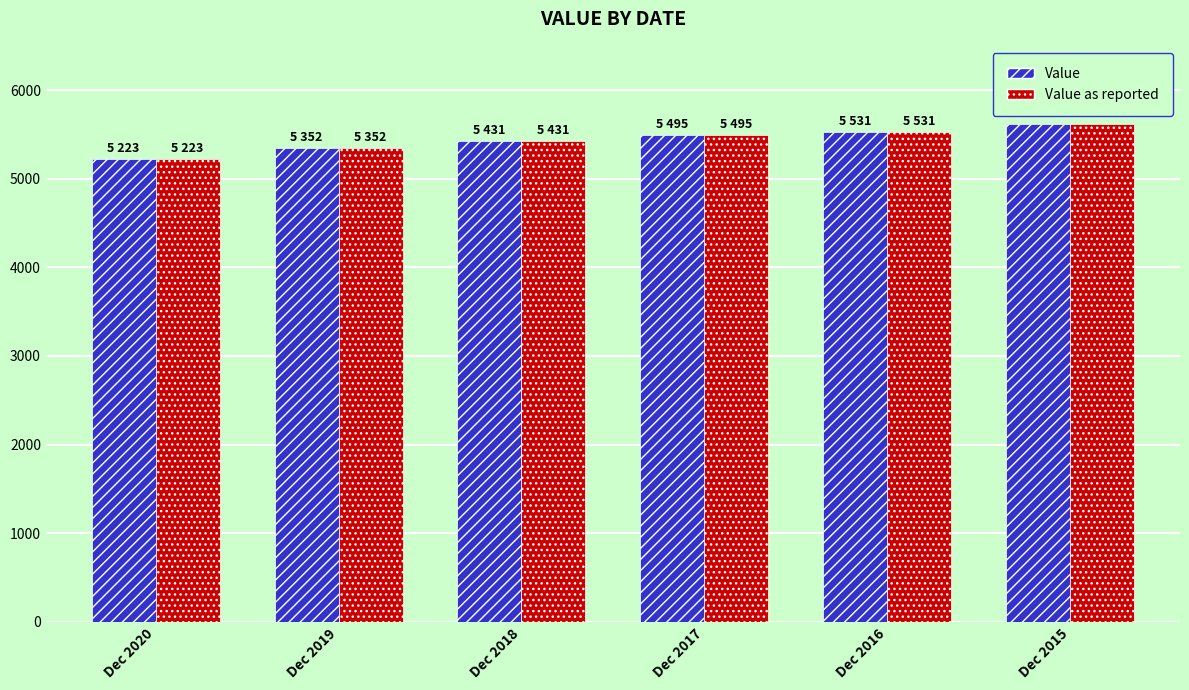

The value of Value as reported at Dec 2016 is 7707. True or false?

False